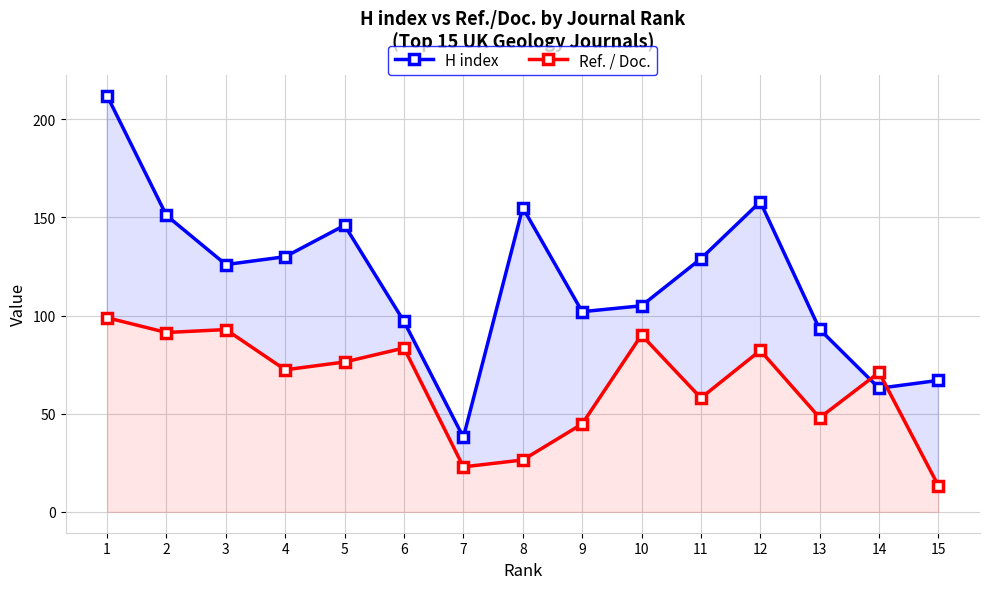

What is the lowest value of the Ref. / Doc. series?

13.3